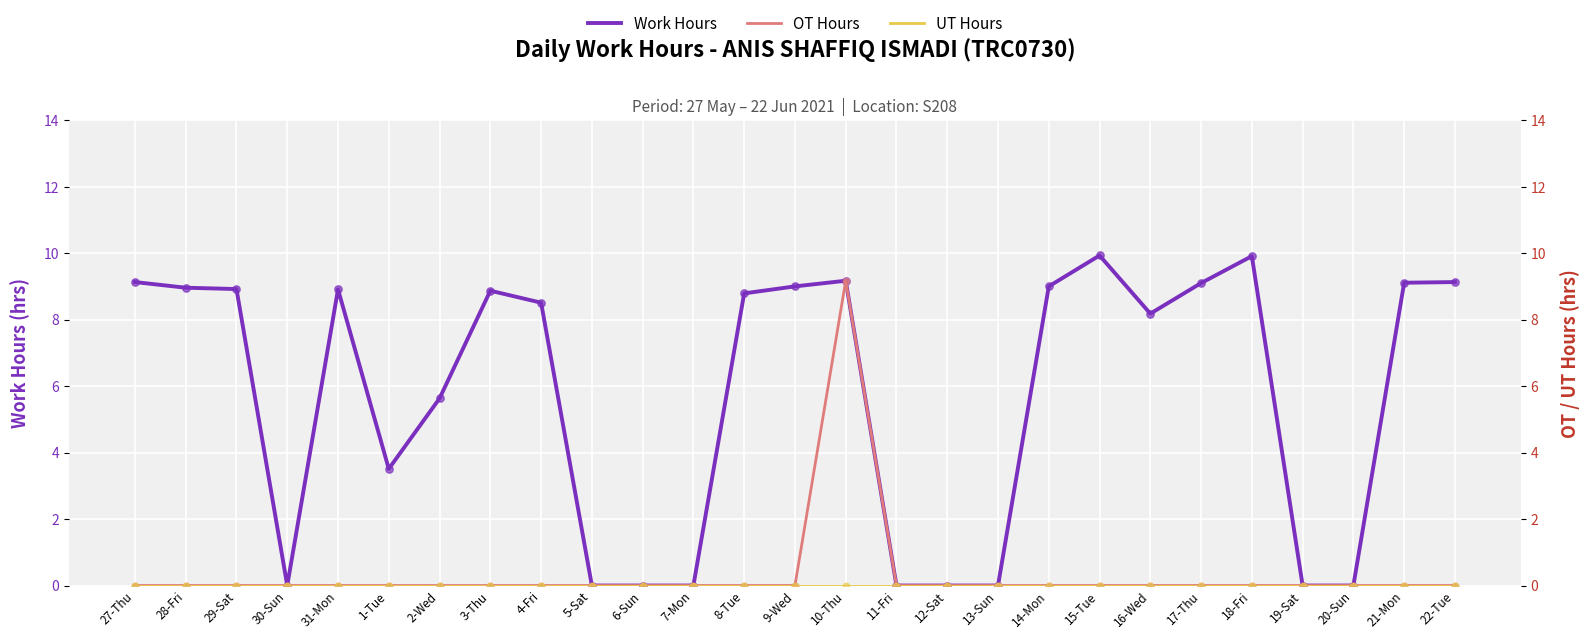

Which series has the largest total across all categories?

Work Hours